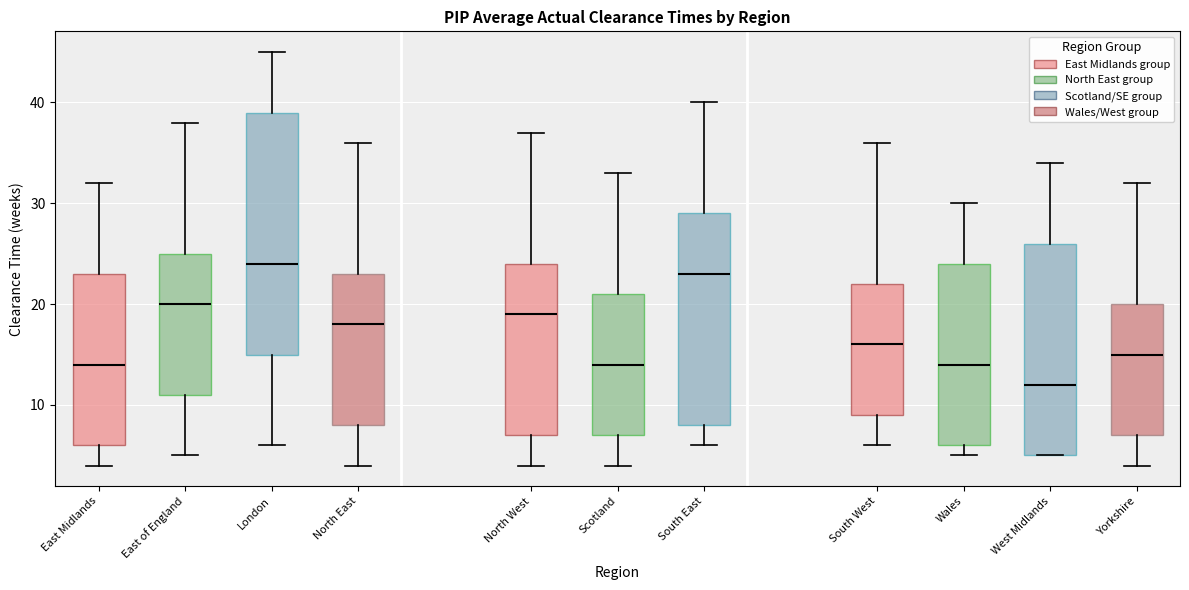

Which box's median line is the highest?

London